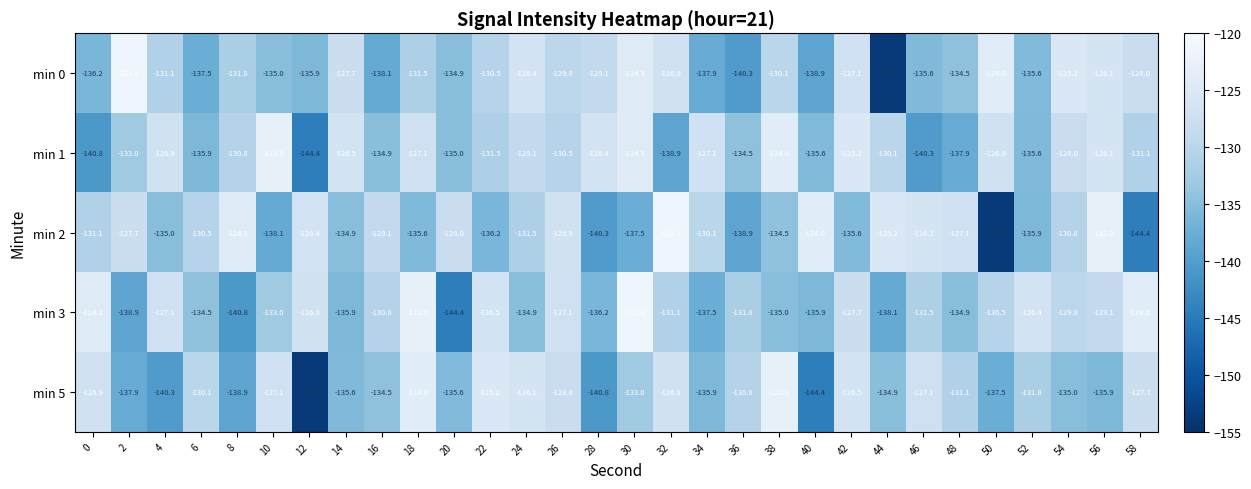

What is the sum of all min 2 values?

-3963.7